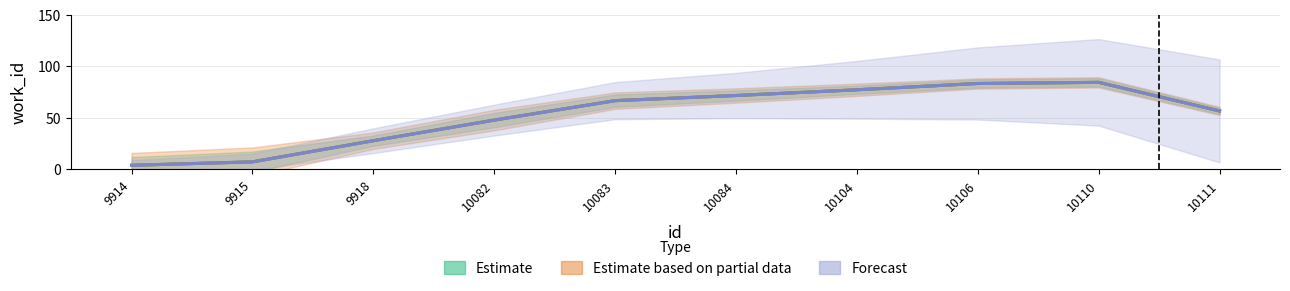

How many lines are shown in the chart?

3